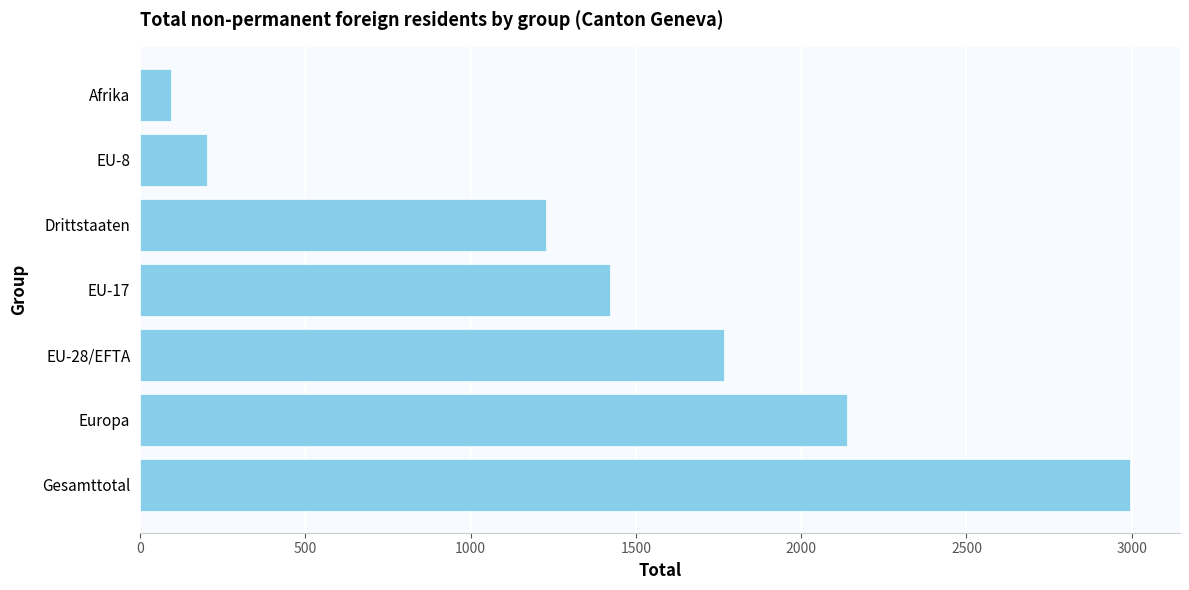

Is it true that the value at Afrika is 95?

True